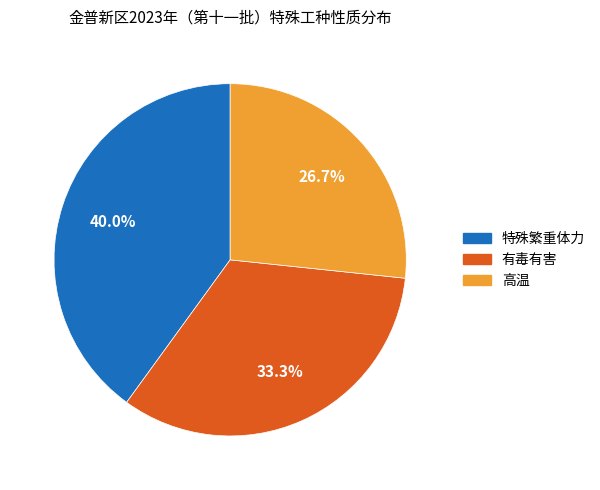

What percentage is the 特殊繁重体力 slice, to the nearest percent?

40%